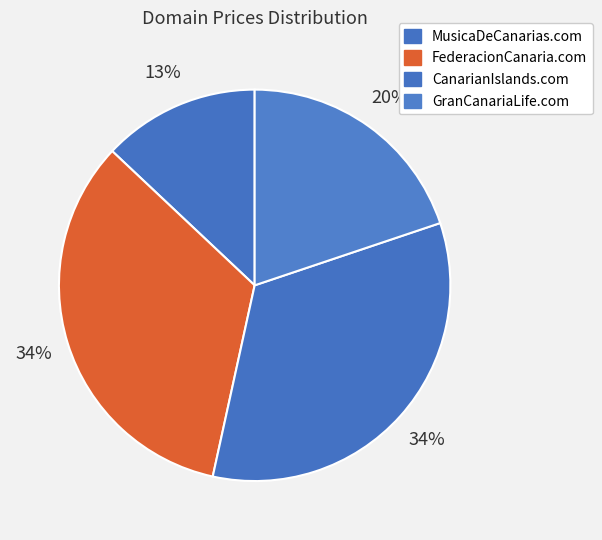

Does GranCanariaLife.com represent more than half of the total?

No